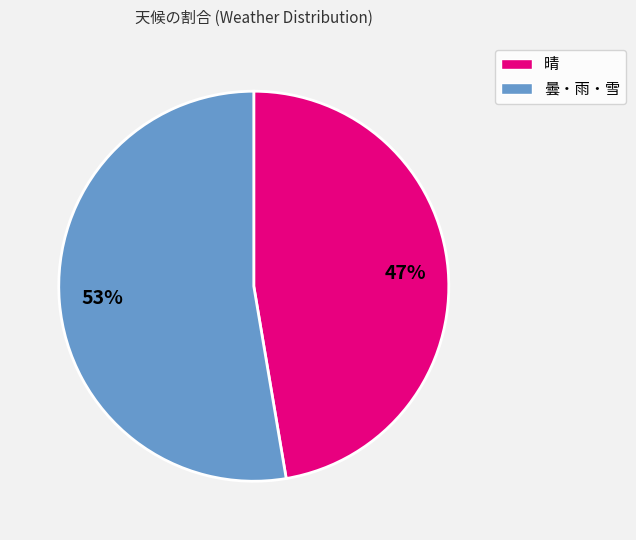

To the nearest percent, what is the average slice percentage?

50%